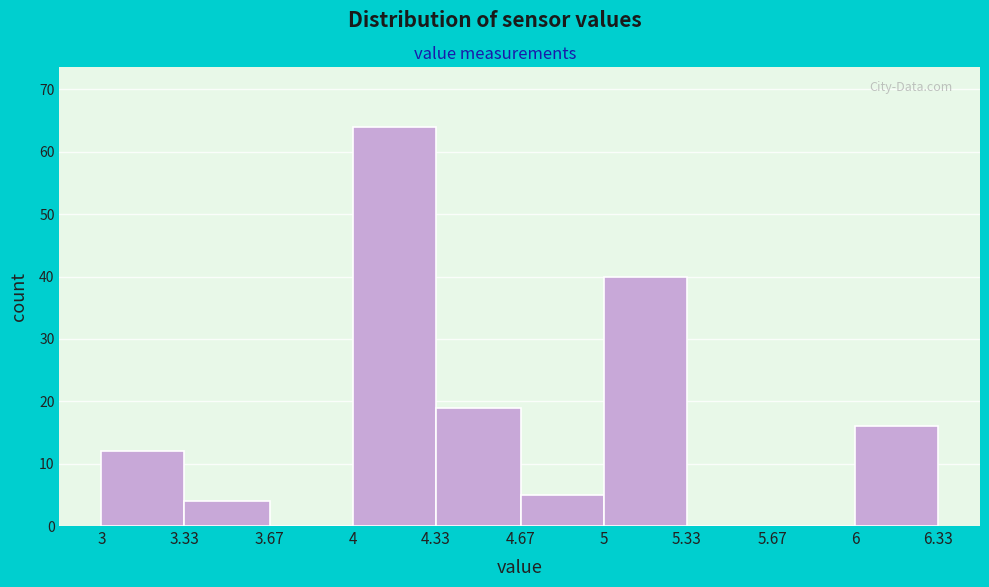

Reading left to right, list every bar in this chart as the range it spans on the x-axis followed by its height. The values are not printed on the chart, so give them approximately, as read against the axis.

3 to 3.33: 12
3.33 to 3.67: 4
3.67 to 4: 0
4 to 4.33: 64
4.33 to 4.67: 19
4.67 to 5: 5
5 to 5.33: 40
5.33 to 5.67: 0
5.67 to 6: 0
6 to 6.33: 16